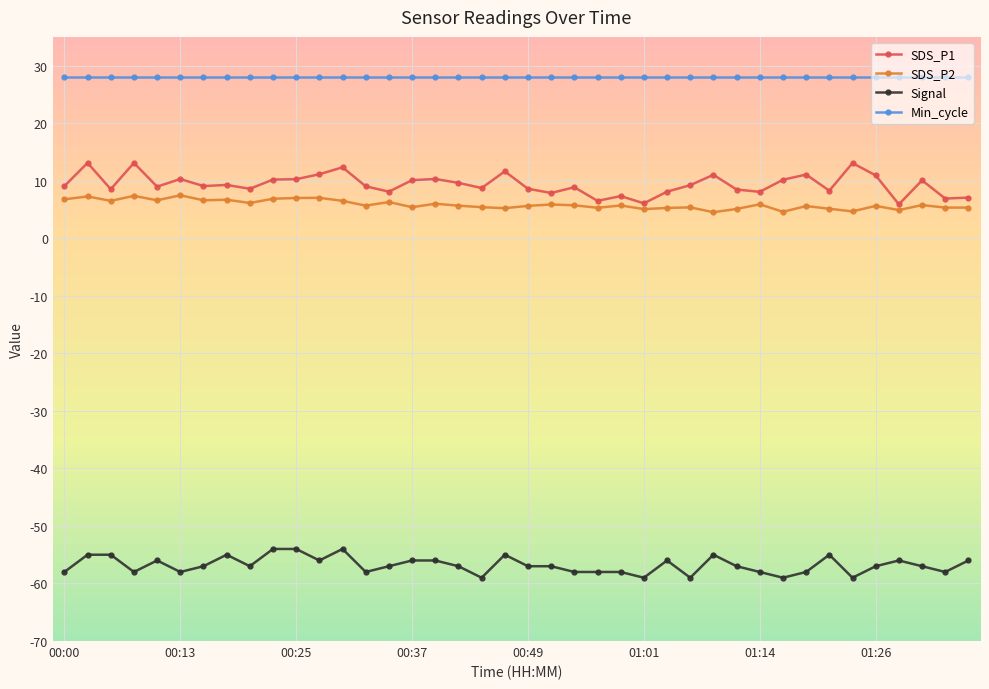

True or false: SDS_P2 and SDS_P1 intersect in this chart.

False